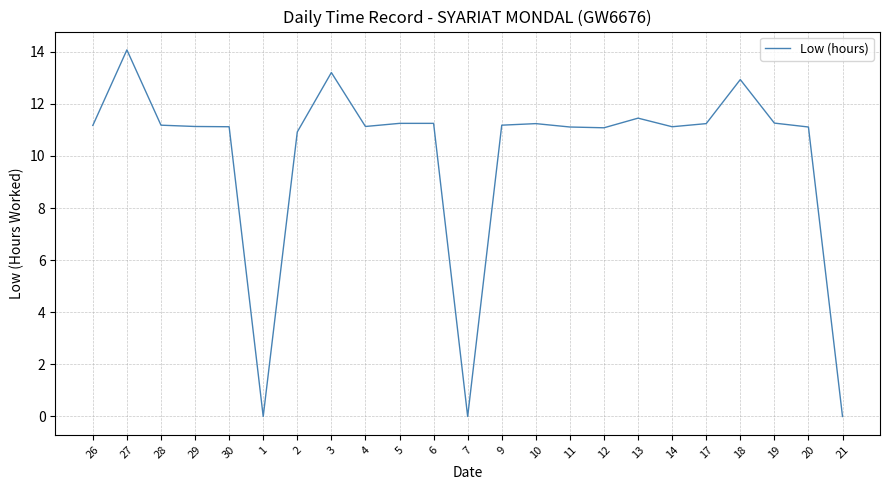

What is the maximum value shown in the chart?

14.1